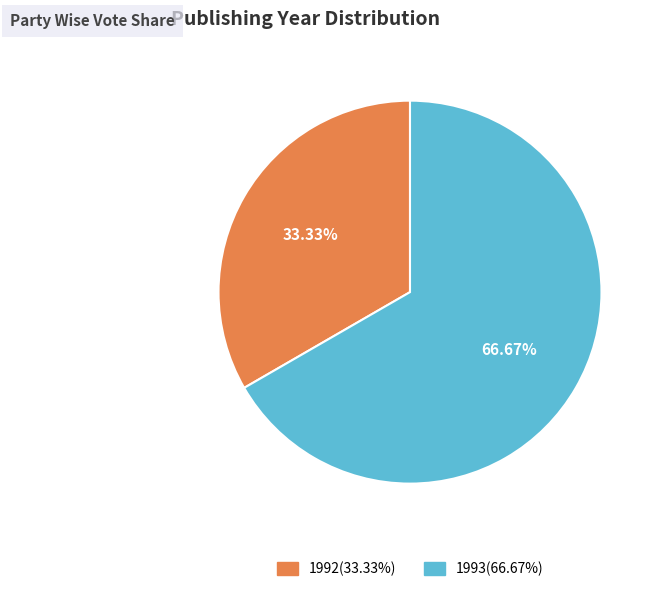

Does any single category account for the majority?

Yes